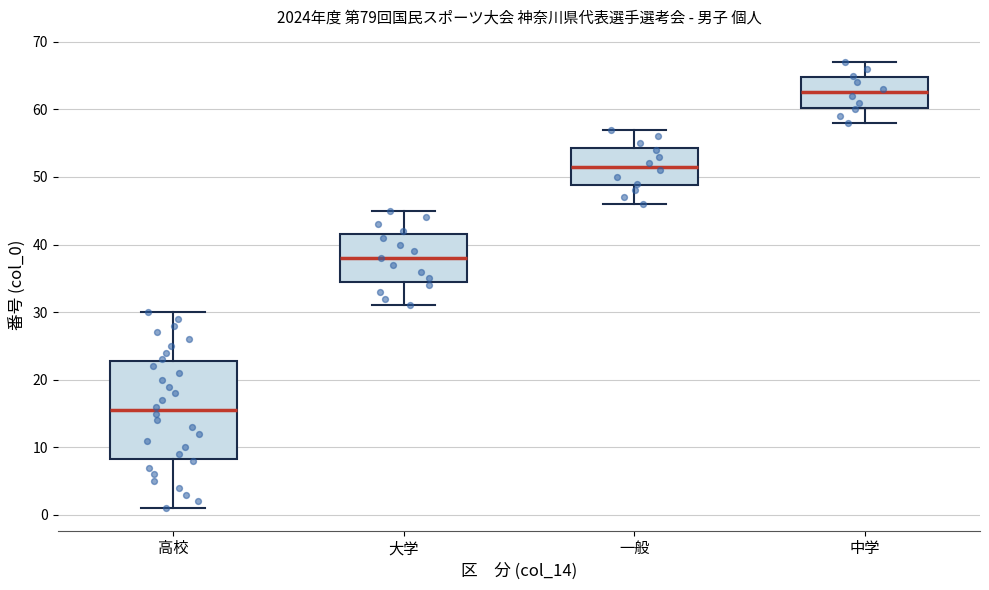

Reading left to right, transcribe this box plot: for each box, give where its median line is, the range the box spans, and where its two whiskers end, as read against the y-axis. The values are not printed on the chart, so give them approximately, as read against the axis.

高校: median 16, box 8 to 23, whiskers 1 to 30
大学: median 38, box 35 to 42, whiskers 31 to 45
一般: median 52, box 49 to 54, whiskers 46 to 57
中学: median 63, box 60 to 65, whiskers 58 to 67